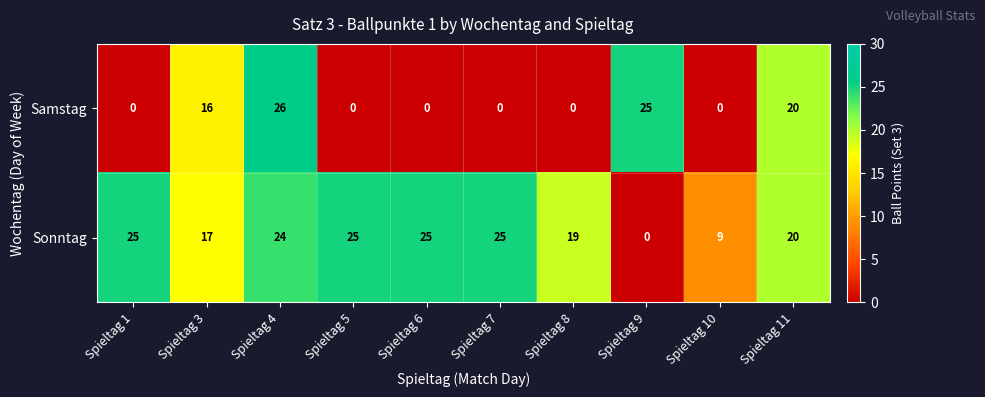

Reading right to left, what are all the values shown in this chart?

Samstag: 20	0	25	0	0	0	0	26	16	0
Sonntag: 20	9	0	19	25	25	25	24	17	25